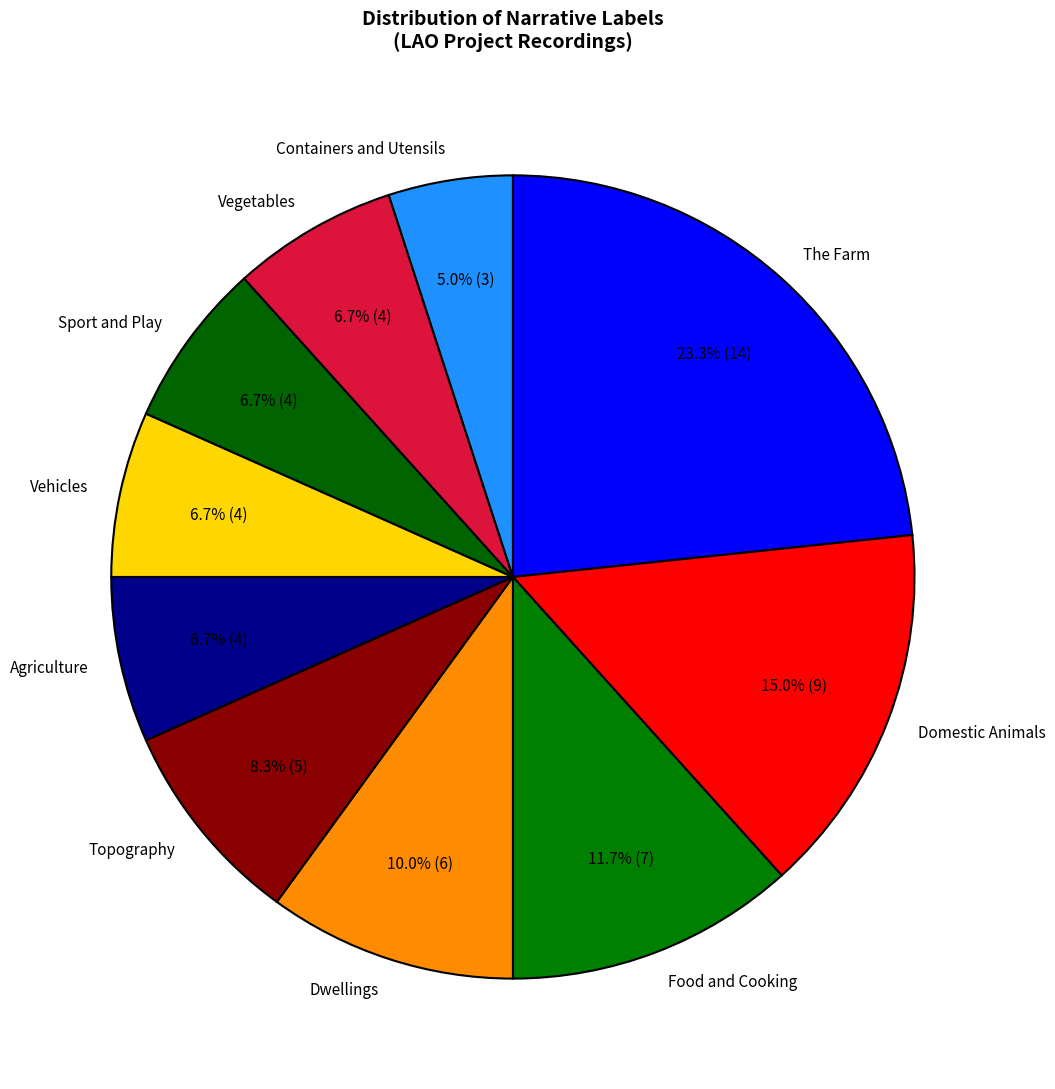

How many slices are in this pie chart?

10